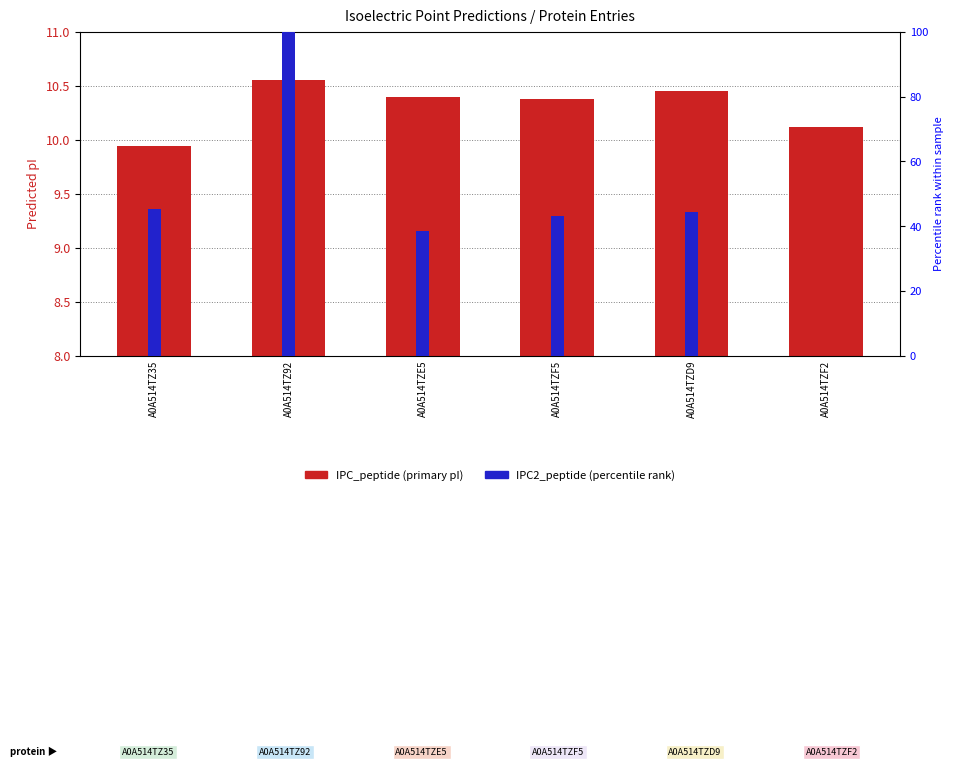

What is the difference between the maximum and second lowest values in the IPC2_peptide (rank) series?

61.4